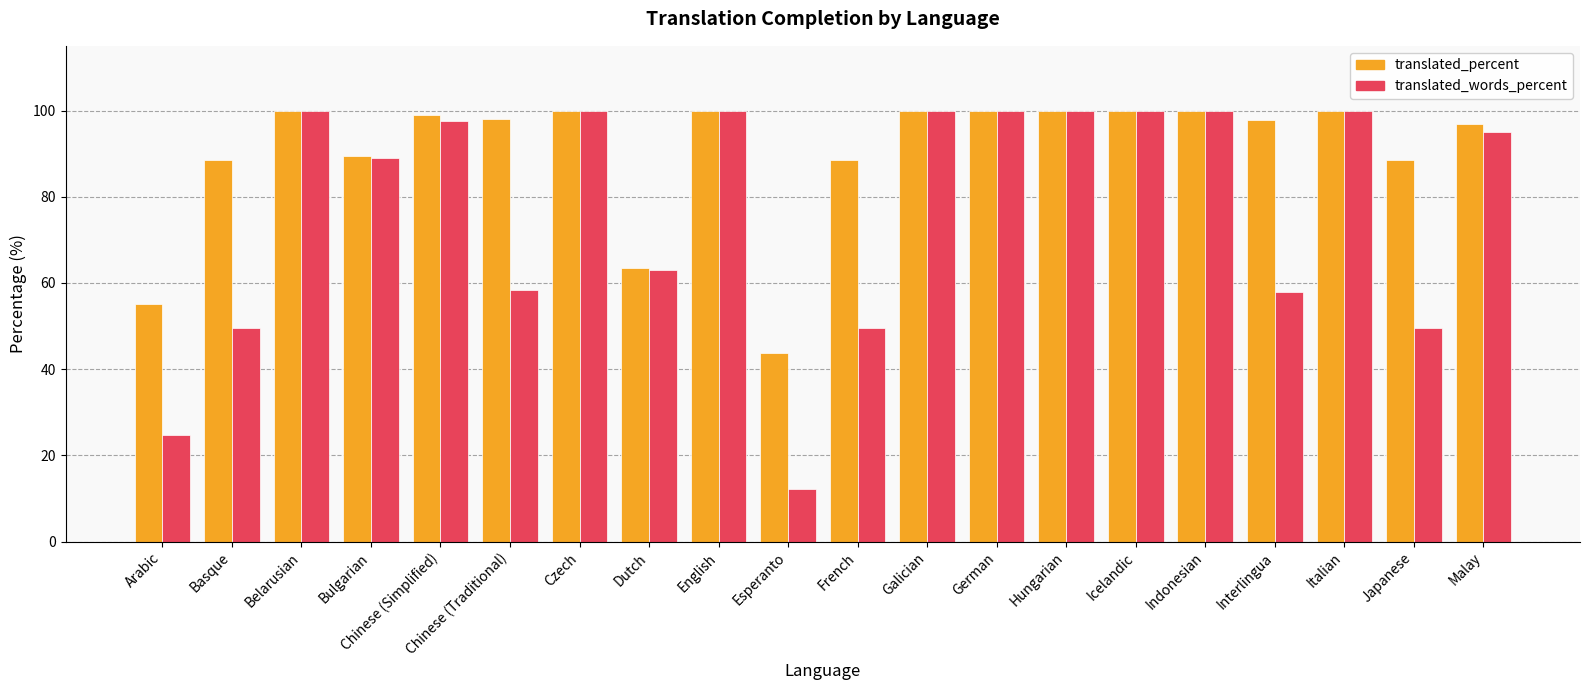

Rank the series at Chinese (Traditional) from highest to lowest value.

translated_percent, translated_words_percent